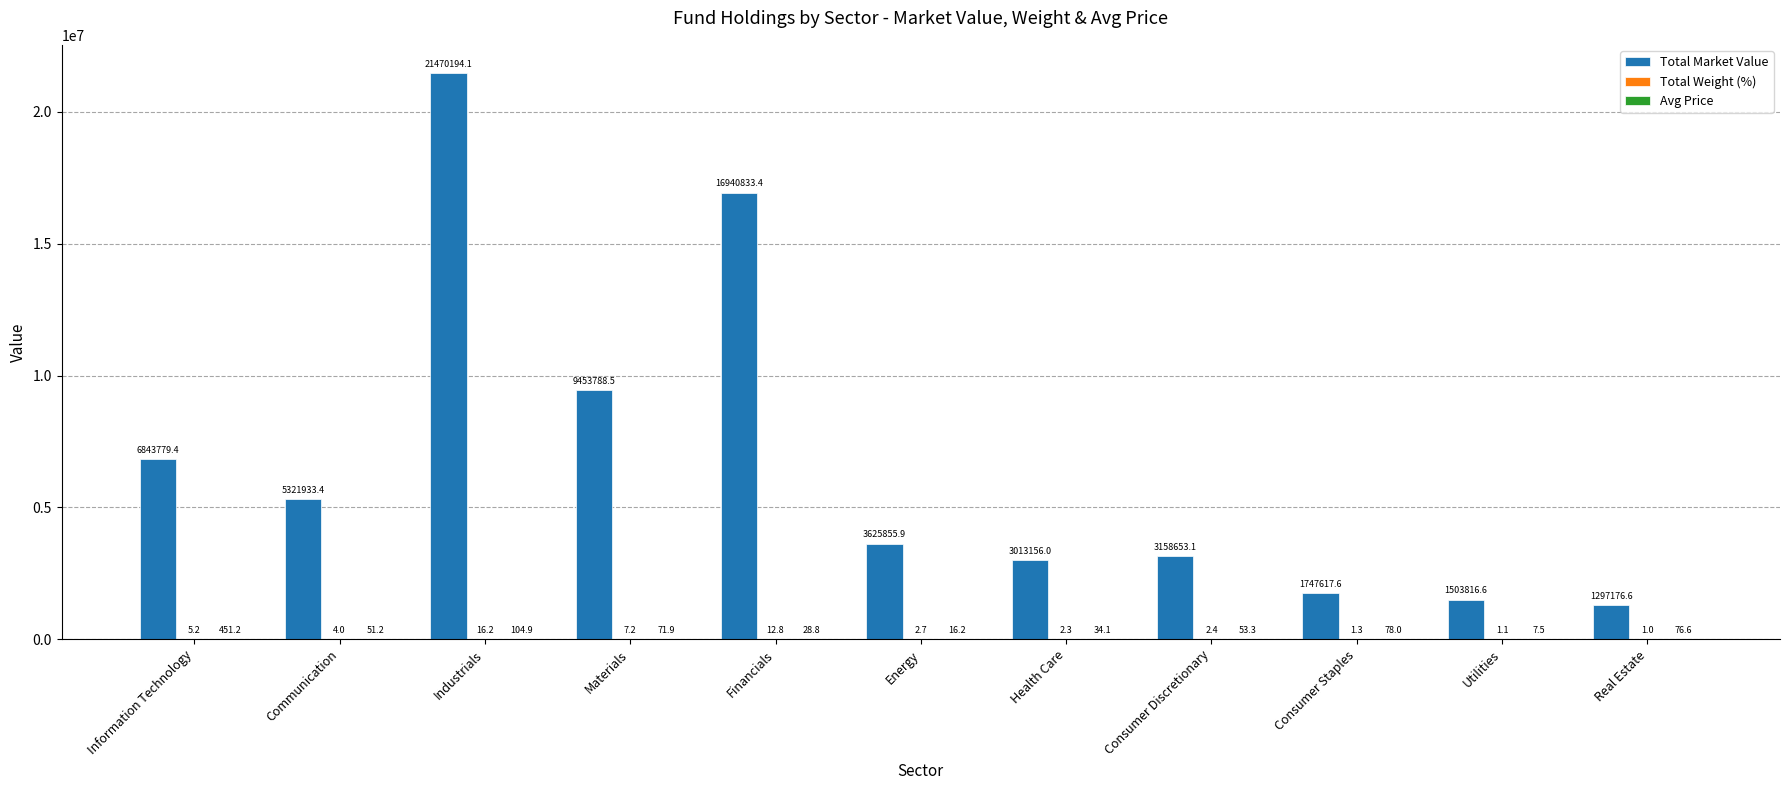

Which label corresponds to the largest value in the chart?

Industrials